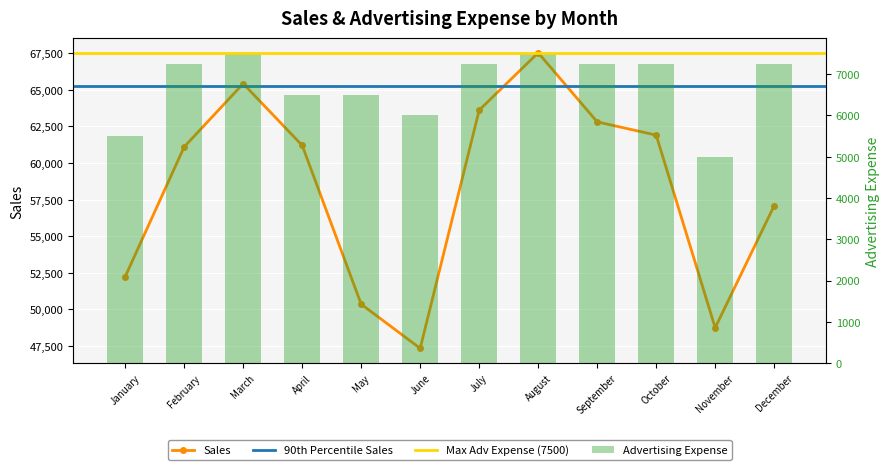

True or false: Sales has a value of 52235 at January.

True